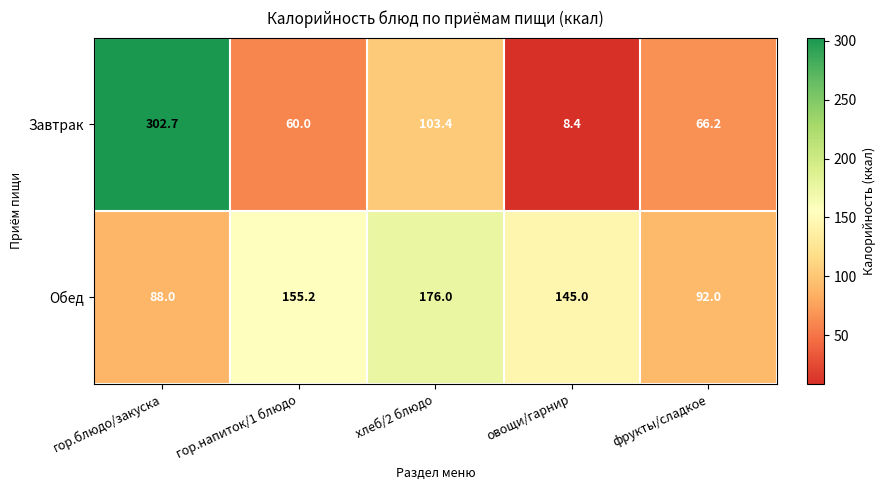

At which label does Завтрак reach its minimum?

овощи/гарнир